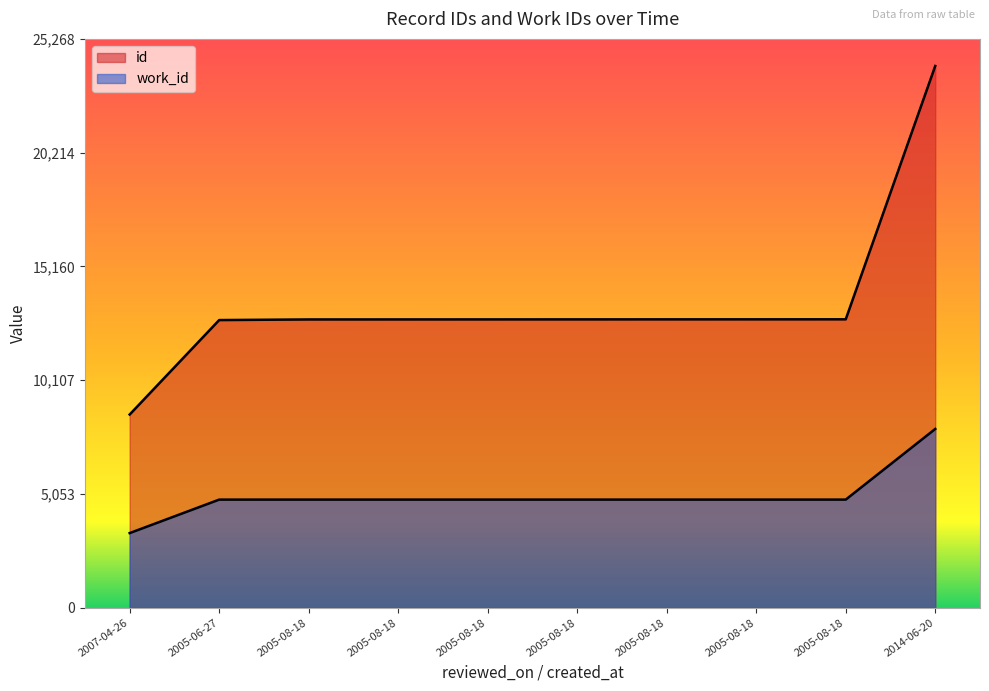

What is the difference between the maximum and minimum values in the work_id series?

4627